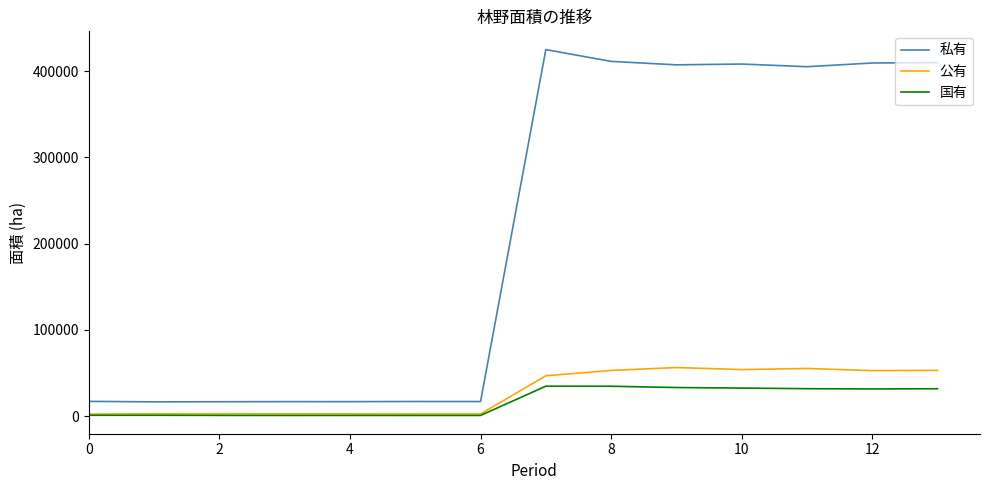

Rank the series by their maximum value, from lowest to highest.

国有, 公有, 私有